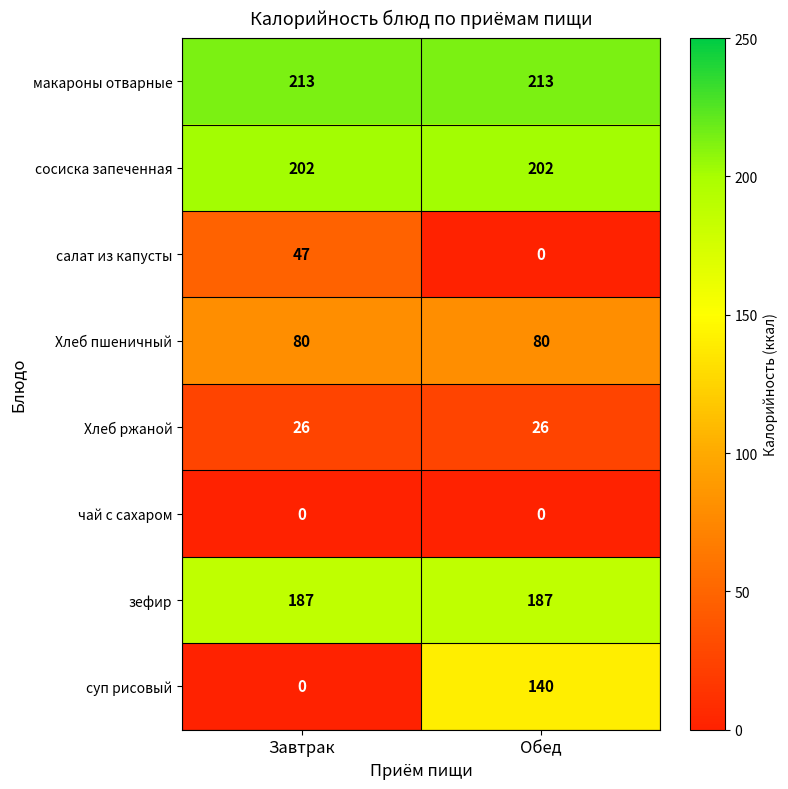

List the labels in order of суп рисовый value, smallest first.

Завтрак, Обед